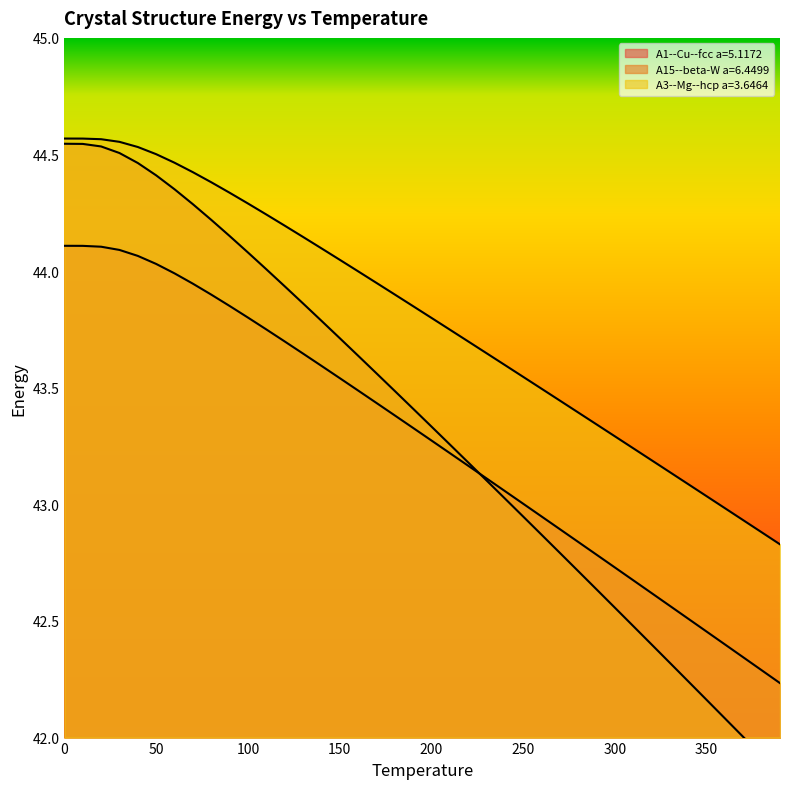

Which has a higher value, 350 or 50?

50